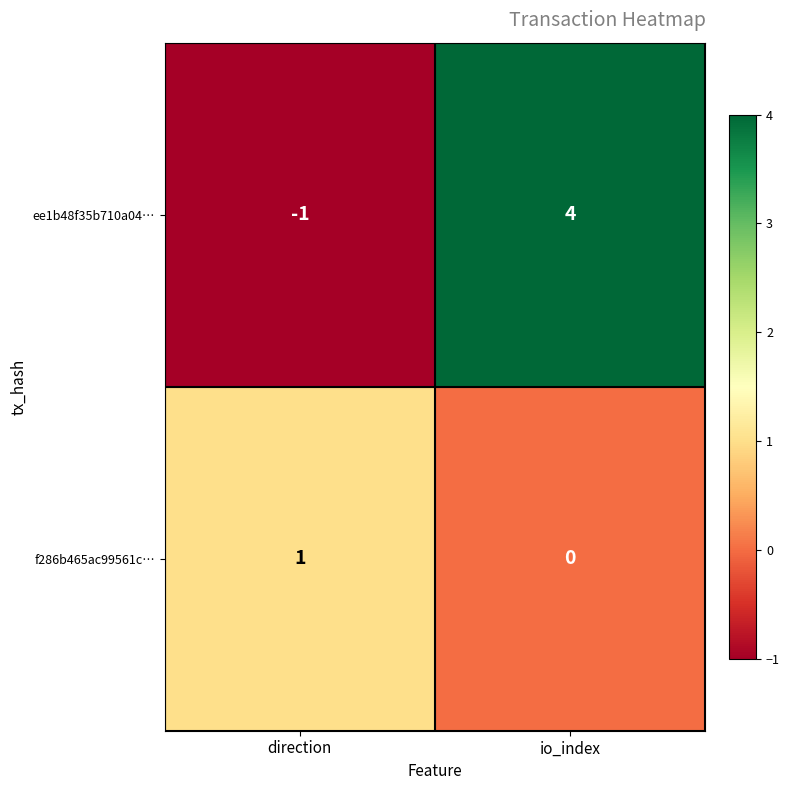

At which category is the sum across all series the highest?

io_index